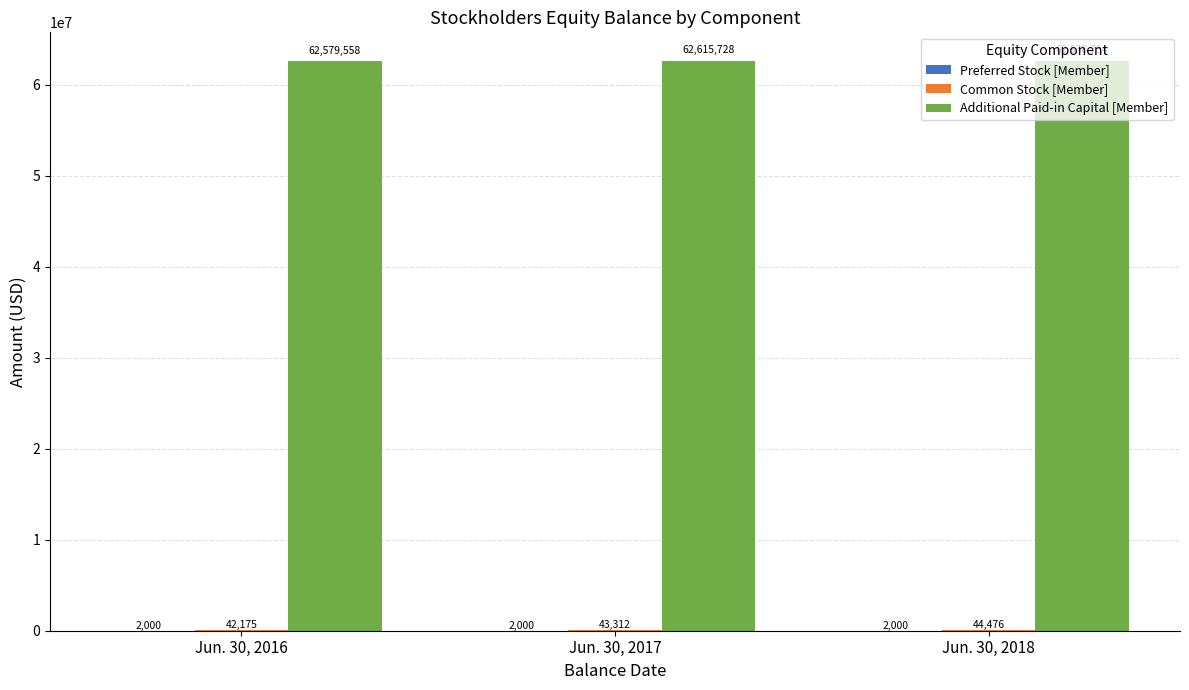

How many groups of bars are there?

3